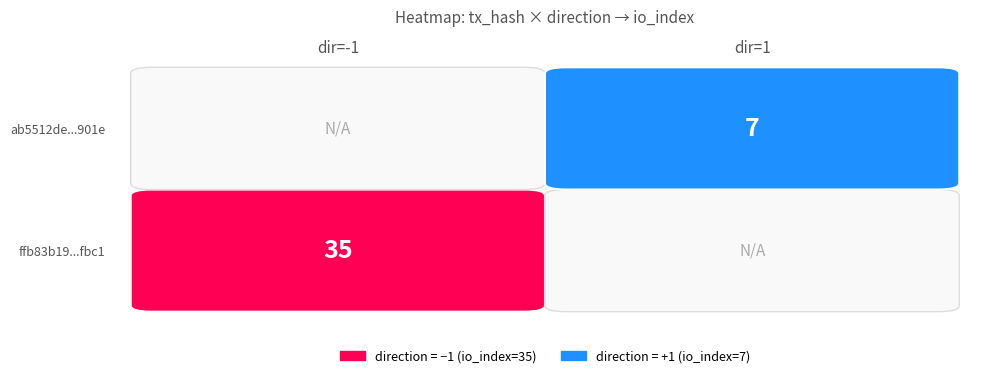

Is the value of ab5512de9a72724b5a38c7301bd0e339f7a901e at direction greater than the value of ffb83b1921cf5370234f5a5cd6a04f182f5fbc1 at io_index?

No